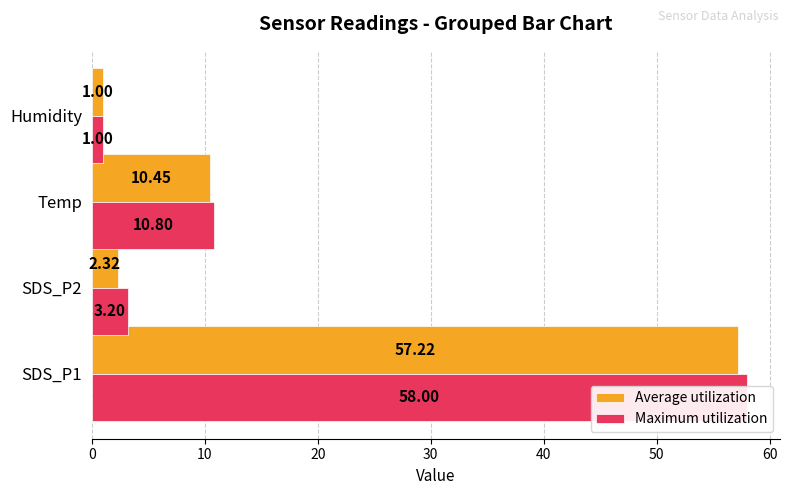

What is the minimum value shown in the chart?

1.0